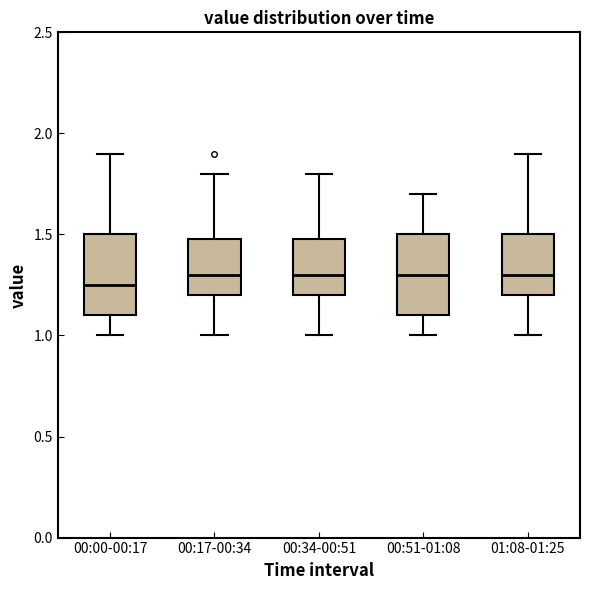

Reading left to right, read every box against the y-axis: the position of its median line, the range the box covers, and the ends of its whiskers. The values are not printed on the chart, so give them approximately, as read against the axis.

00:00-00:17: median 1.25, box 1.10 to 1.50, whiskers 1.00 to 1.90
00:17-00:34: median 1.30, box 1.20 to 1.50, whiskers 1.00 to 1.80
00:34-00:51: median 1.30, box 1.20 to 1.50, whiskers 1.00 to 1.80
00:51-01:08: median 1.30, box 1.10 to 1.50, whiskers 1.00 to 1.70
01:08-01:25: median 1.30, box 1.20 to 1.50, whiskers 1.00 to 1.90